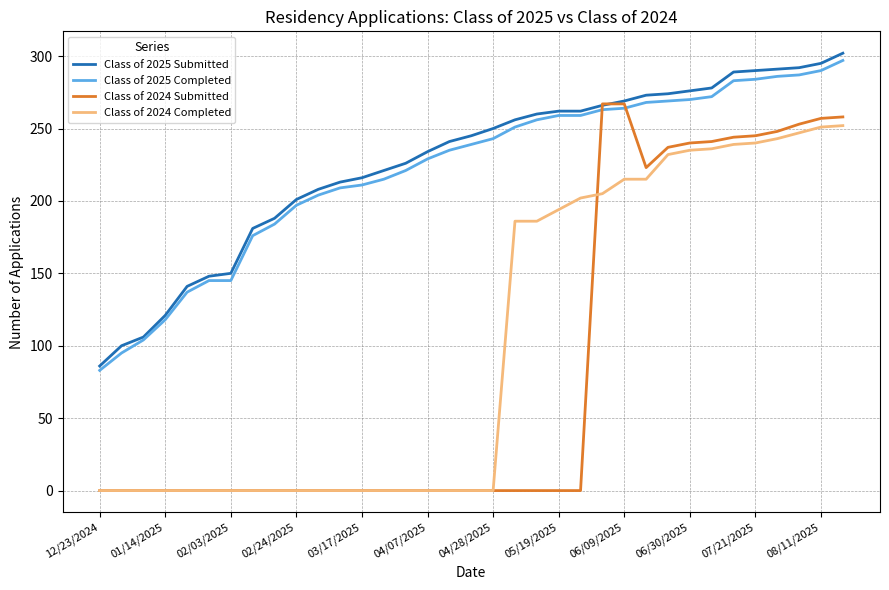

True or false: Class of 2024 Completed and Class of 2025 Submitted cross at least once.

False